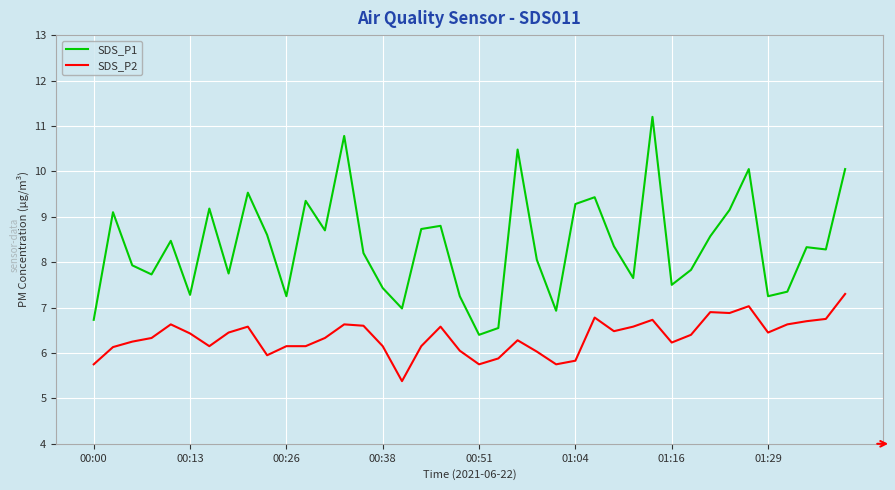

List the series in order of their overall mean, lowest first.

SDS_P2, SDS_P1